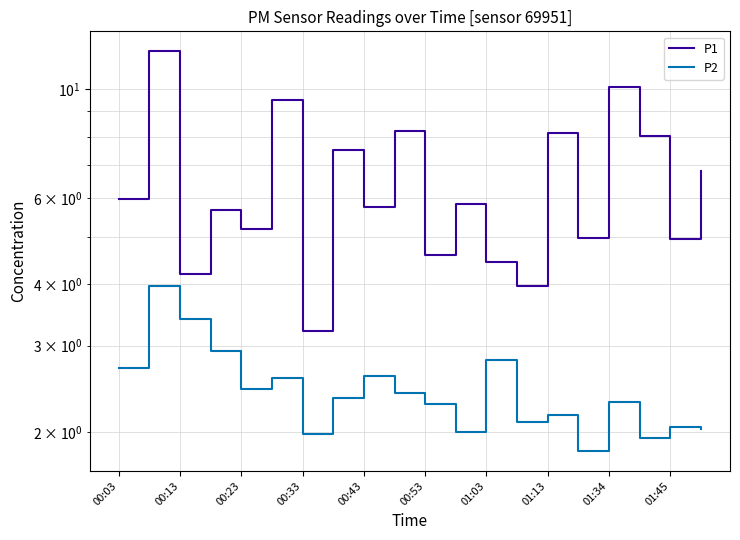

The P1 series shows 4.2 at 17. True or false?

False